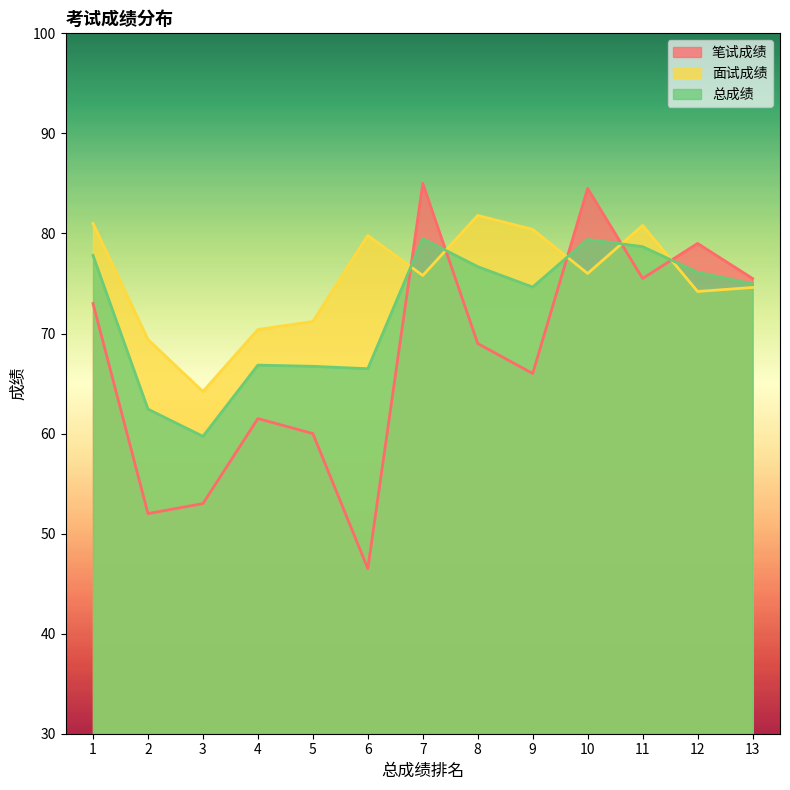

Between 7 and 13, which series saw the biggest shift?

笔试成绩